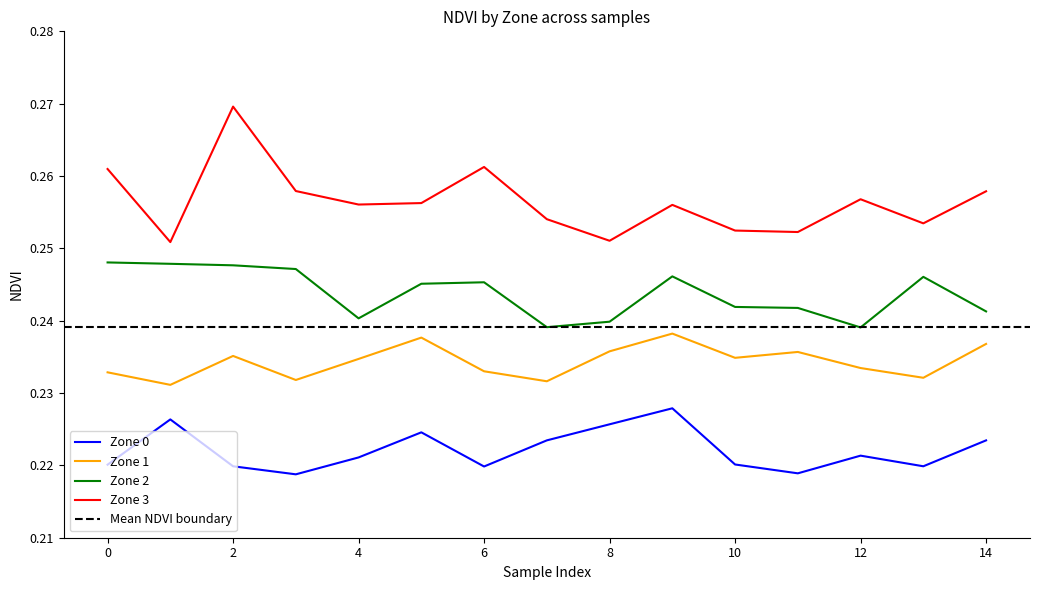

What is the total value across all series at 13?

1.0